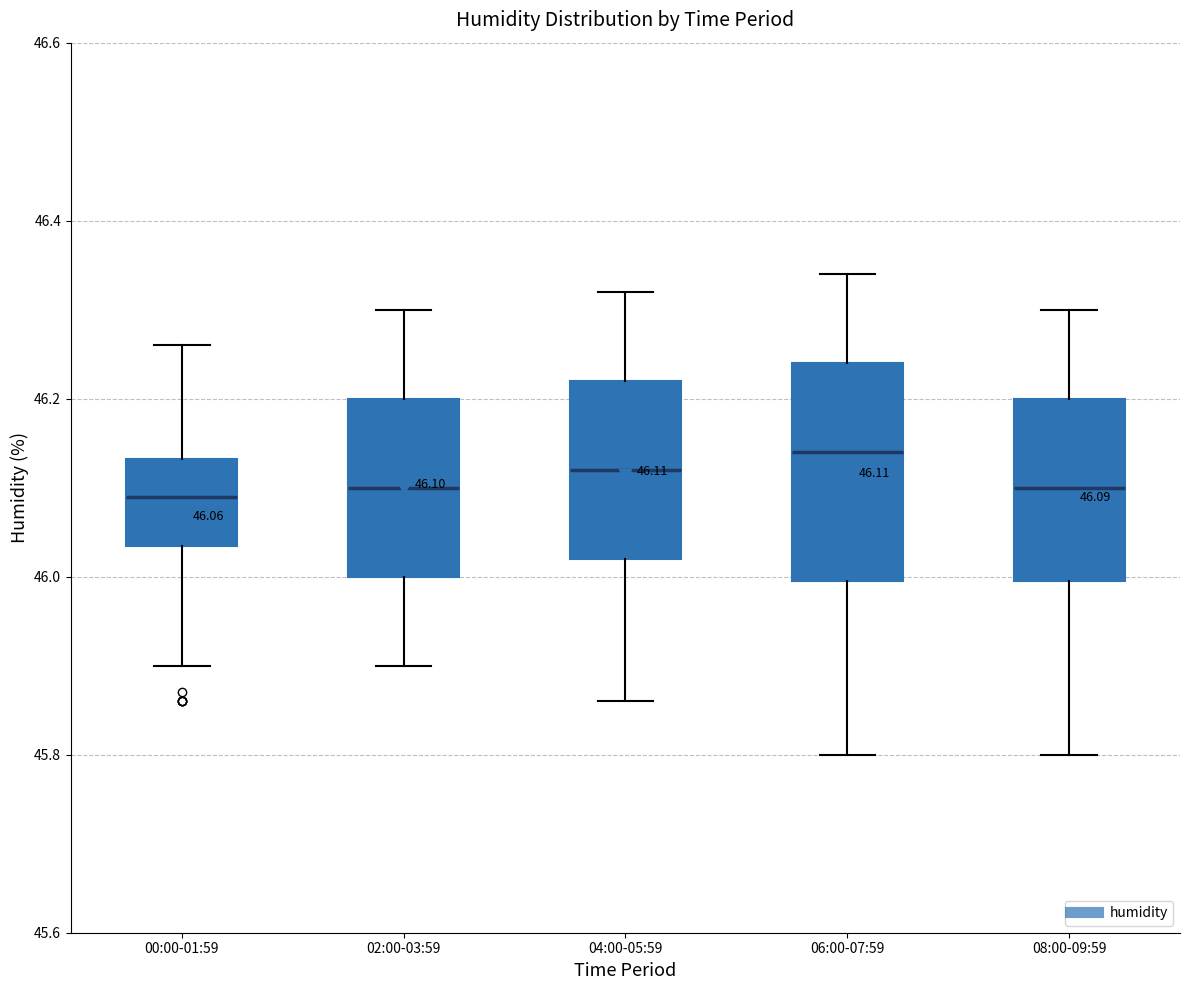

Comparing the boxes themselves (not the whiskers), which one is the tallest?

06:00-07:59